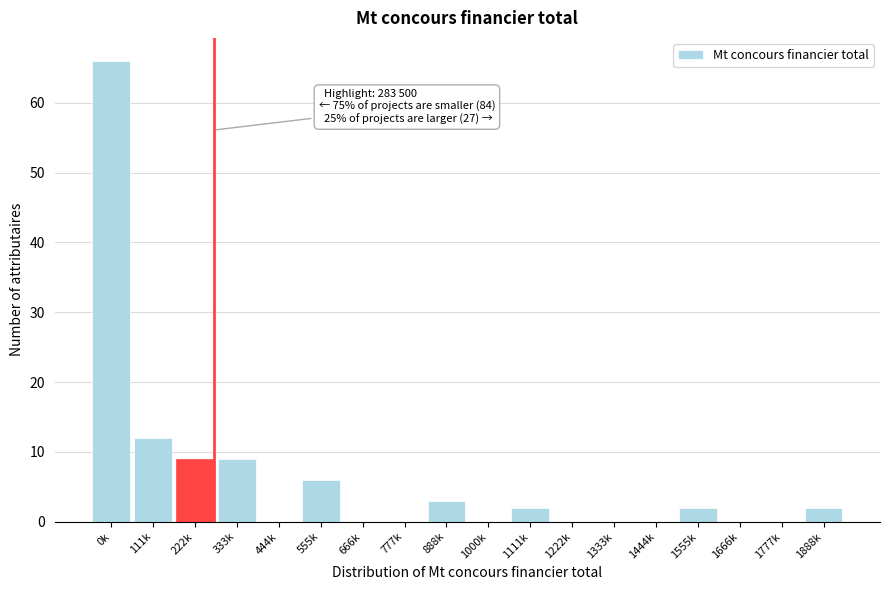

Reading right to left, what are all the values shown in this chart?

1888k=2	1777k=0	1666k=0	1555k=2	1444k=0	1333k=0	1222k=0	1111k=2	1000k=0	888k=3	777k=0	666k=0	555k=6	444k=0	333k=9	222k=9	111k=12	0k=66